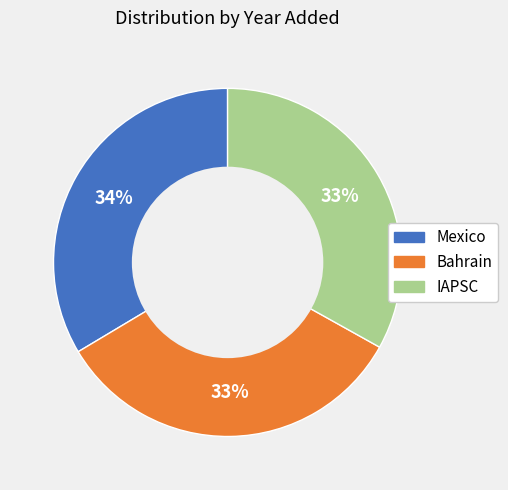

Count the number of slices in the pie.

3